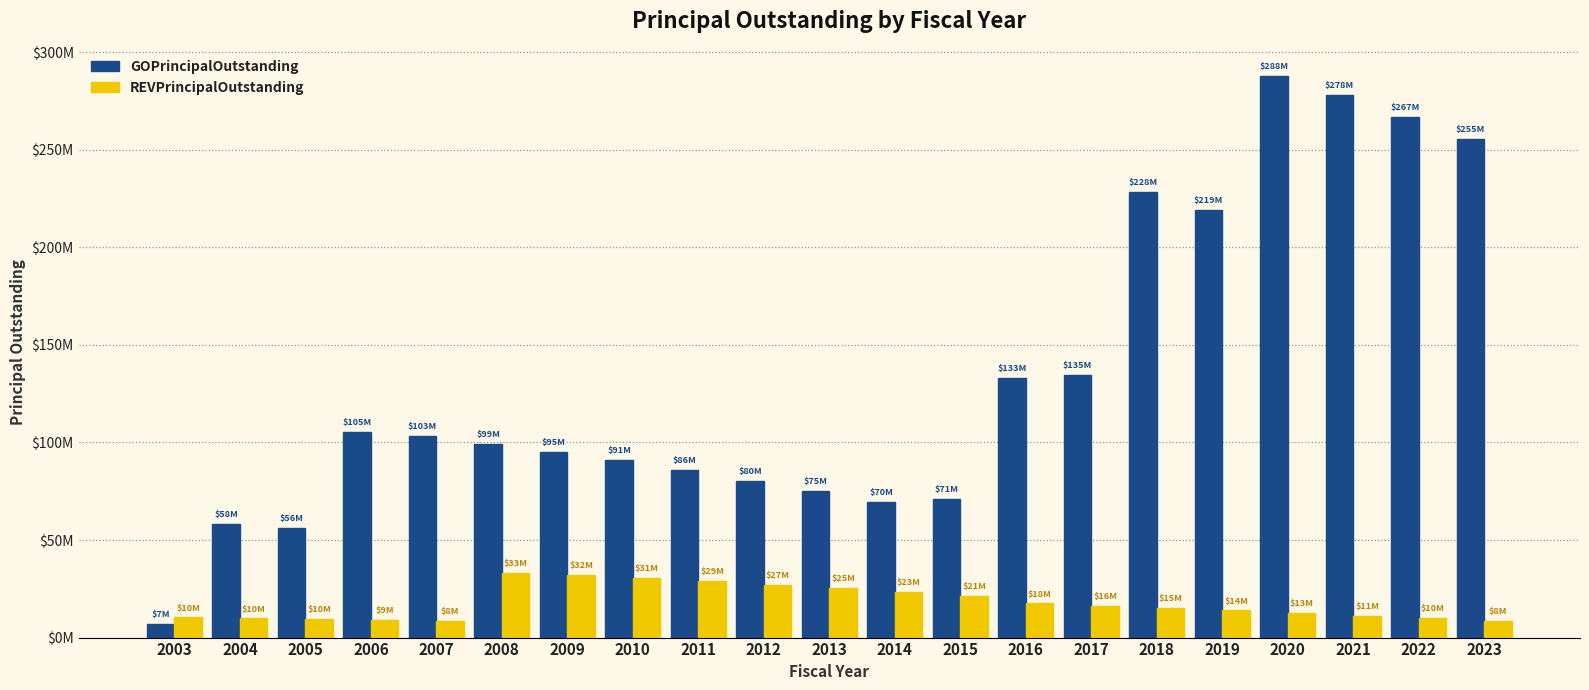

What is the difference between the REVPrincipalOutstanding values at 2023 and 2010?

22265000